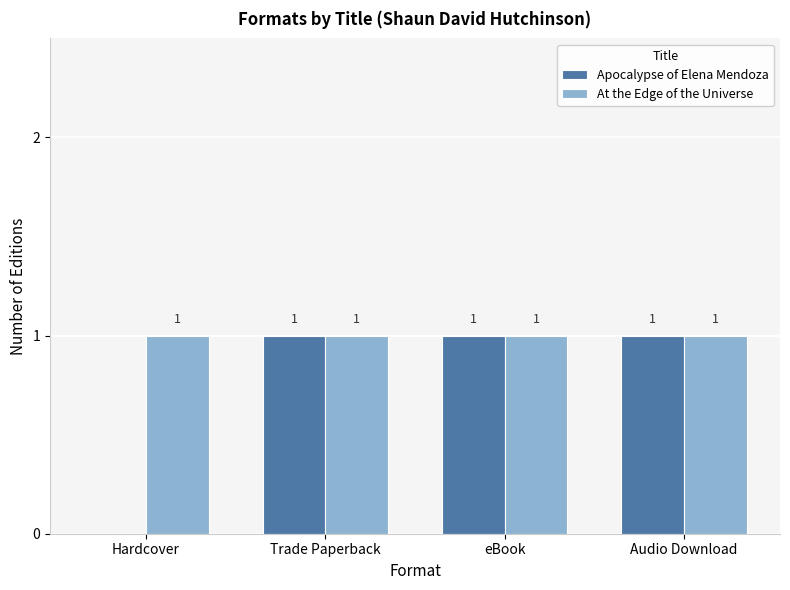

What is the sum of all Apocalypse of Elena Mendoza values?

3